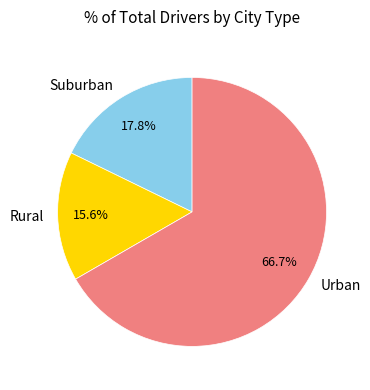

How many segments does this pie chart have?

3